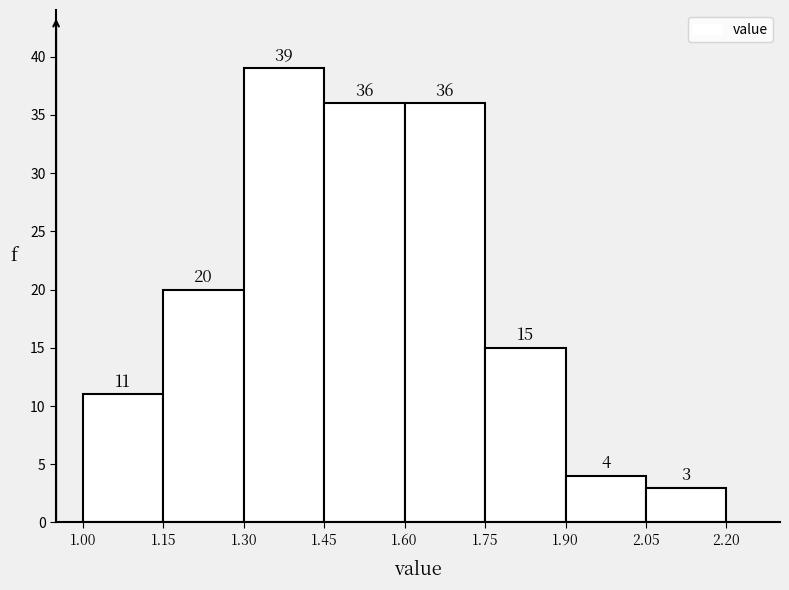

Reading left to right, transcribe this chart: for each bar, give the range it covers on the x-axis and its height.

1.00 to 1.15: 11
1.15 to 1.30: 20
1.30 to 1.45: 39
1.45 to 1.60: 36
1.60 to 1.75: 36
1.75 to 1.90: 15
1.90 to 2.05: 4
2.05 to 2.20: 3